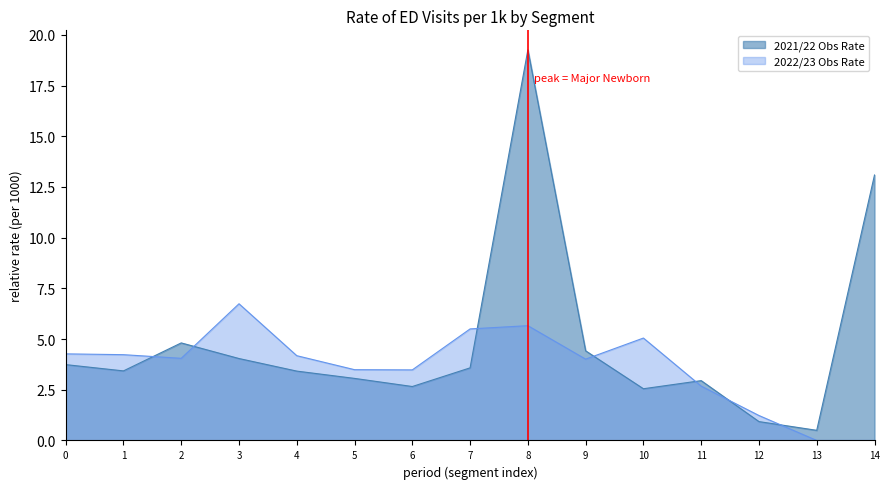

How many times do 2021/22 Obs Rate and 2022/23 Obs Rate cross each other?

7